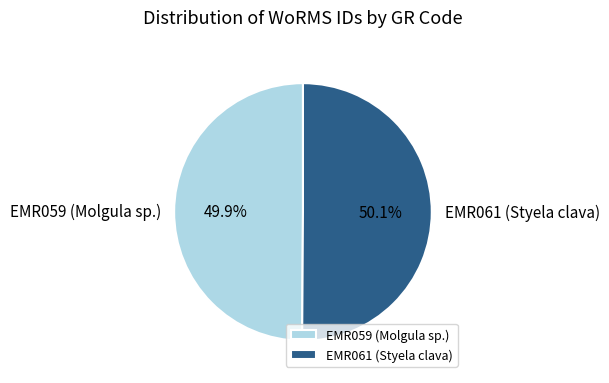

Is the sum of EMR061 (Styela clava) and EMR059 (Molgula sp.) greater than half?

Yes